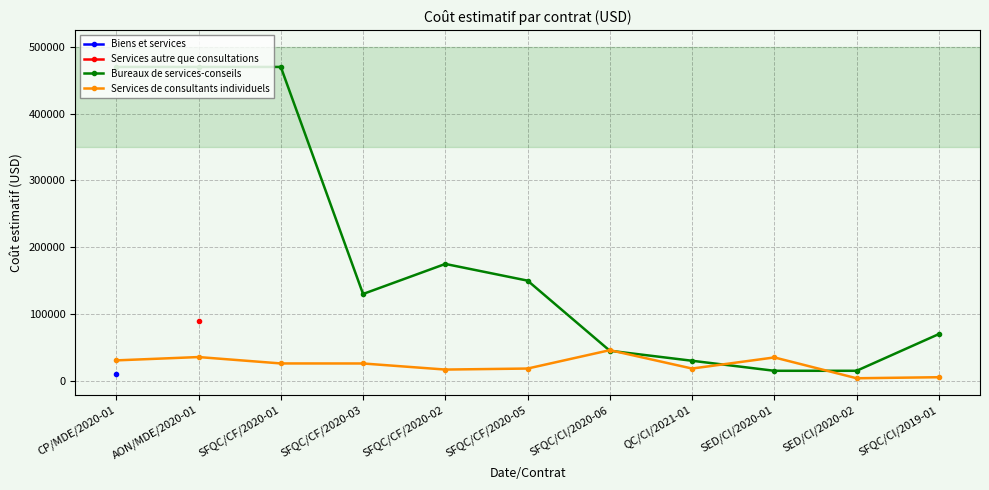

Does the chart display data point markers on the line(s)?

Yes